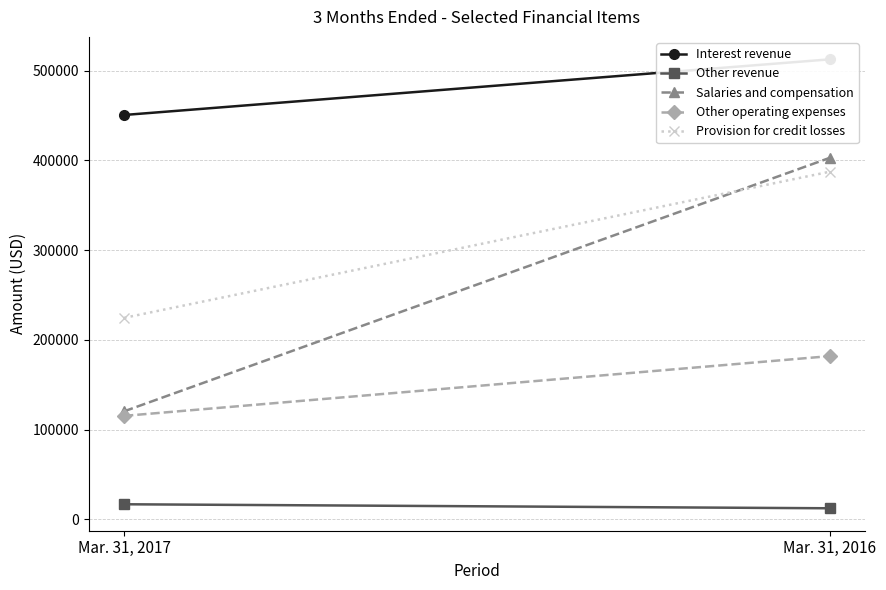

What is the spread (max minus min) of values at Mar. 31, 2016?

500612